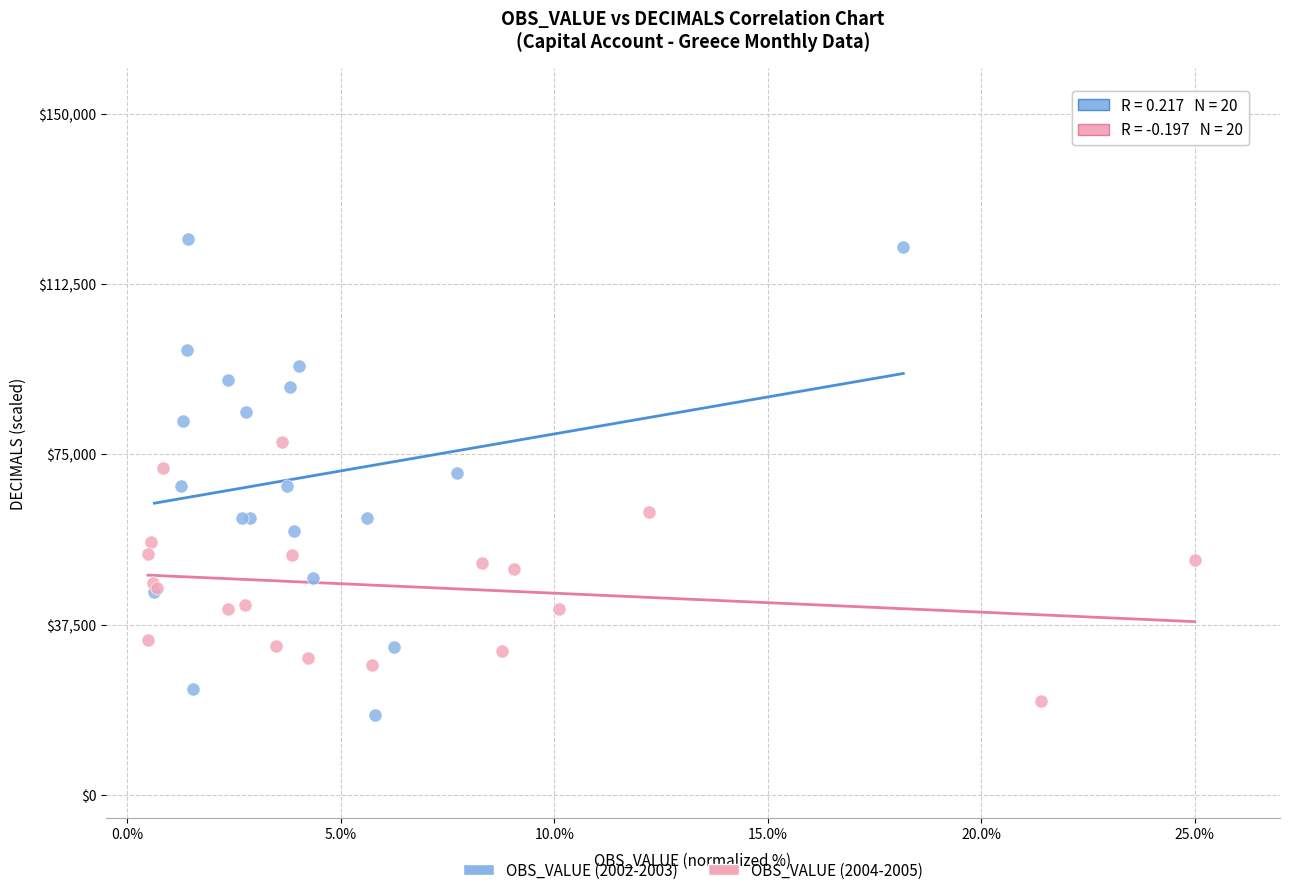

Which series reaches the maximum Y coordinate?

OBS_VALUE (2002-2003)